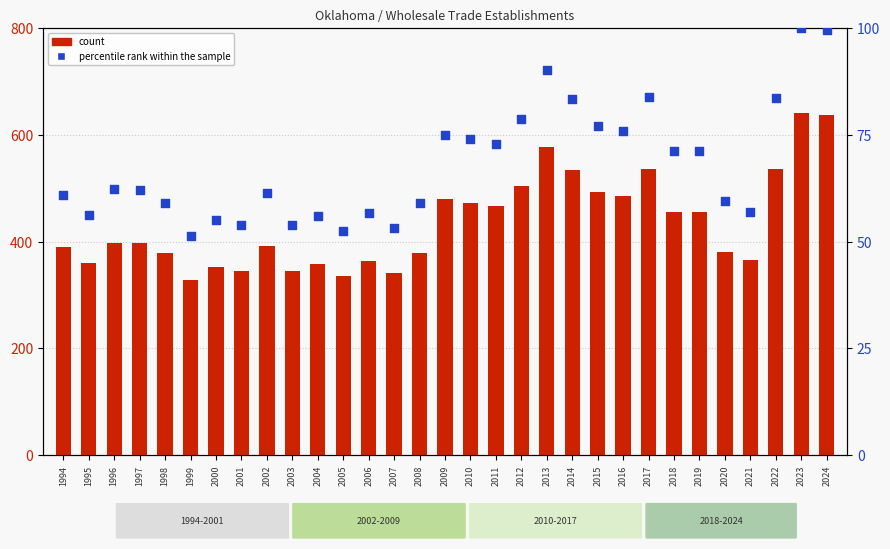

At which category is the sum across all series the highest?

2023